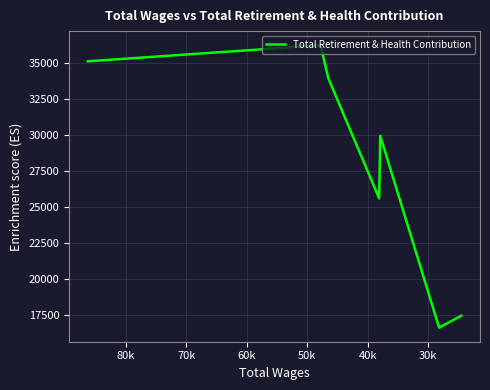

What is the sum of all values?

195070